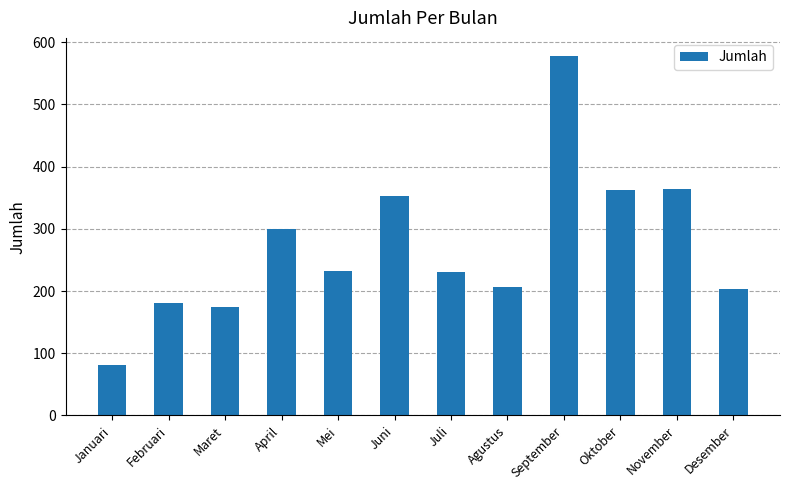

Which has a higher value, Agustus or September?

September